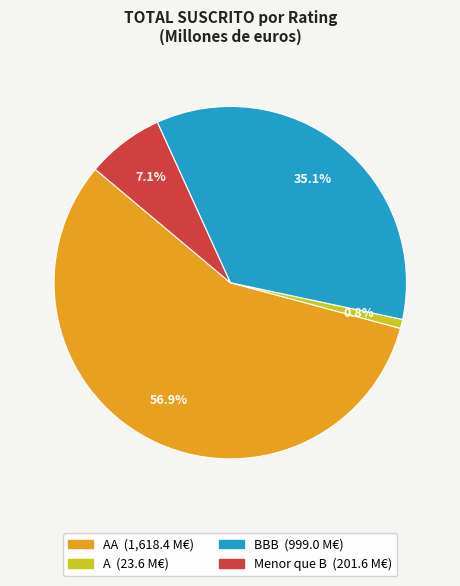

Is there a majority slice in this chart?

Yes